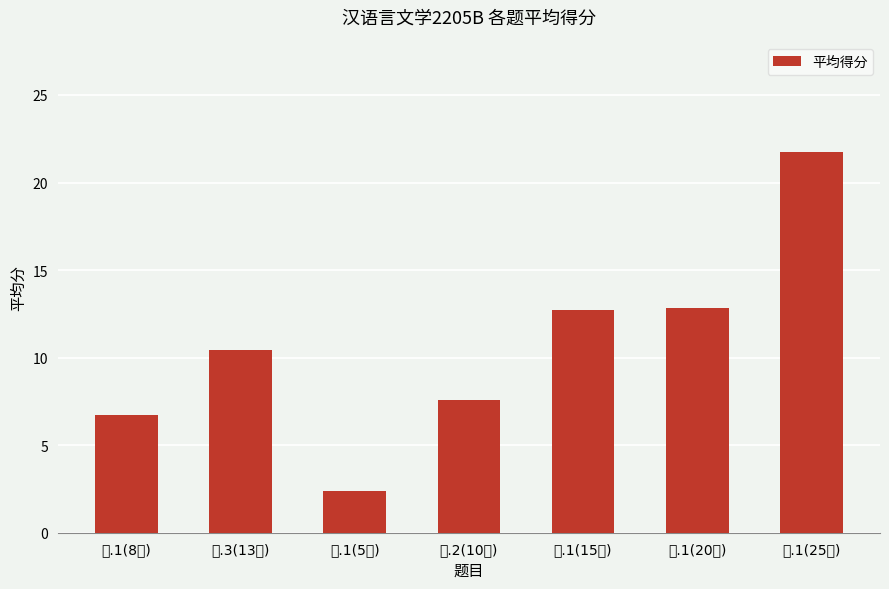

Where is the data nearest to the value 12?

三.1(15分)